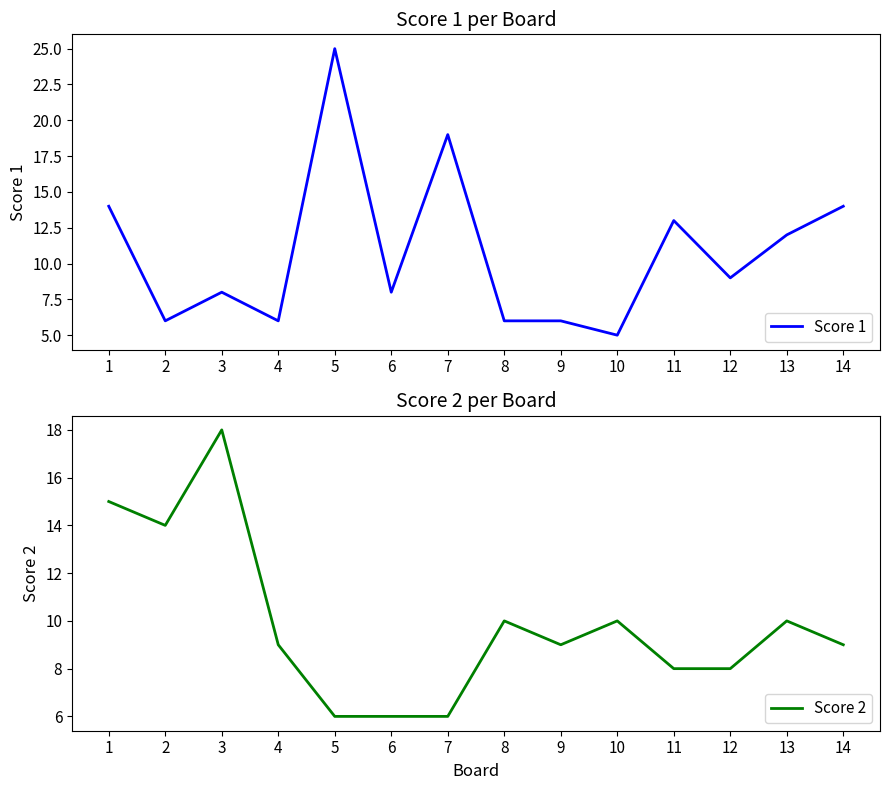

Between 5 and 10, which is larger?

5